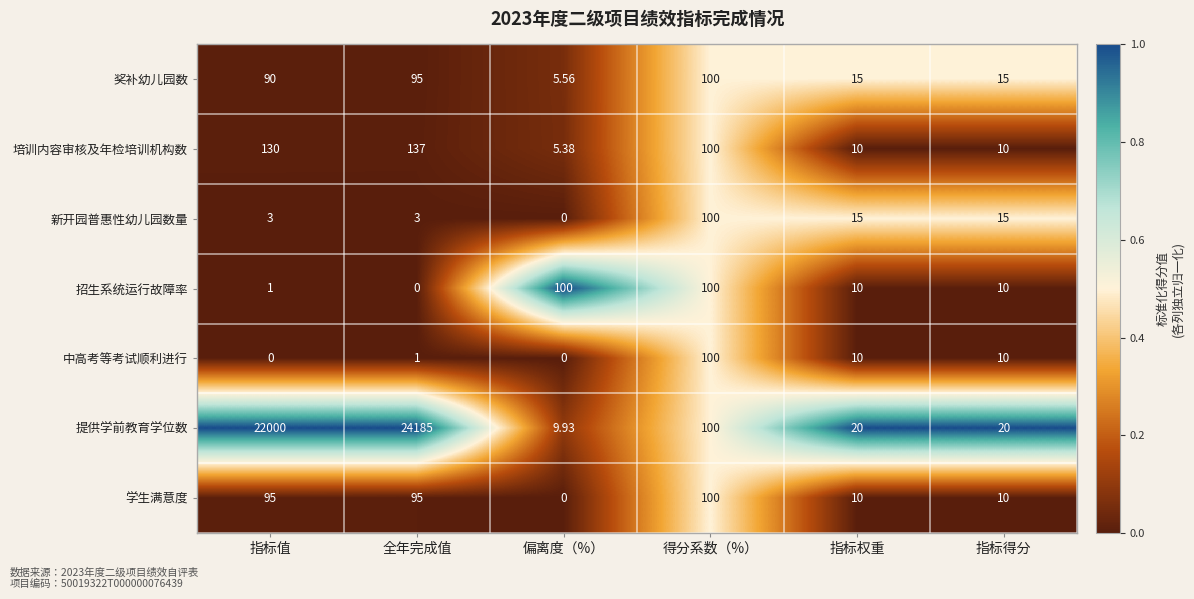

At which label does 培训内容审核及年检培训机构数 reach its peak?

全年完成值